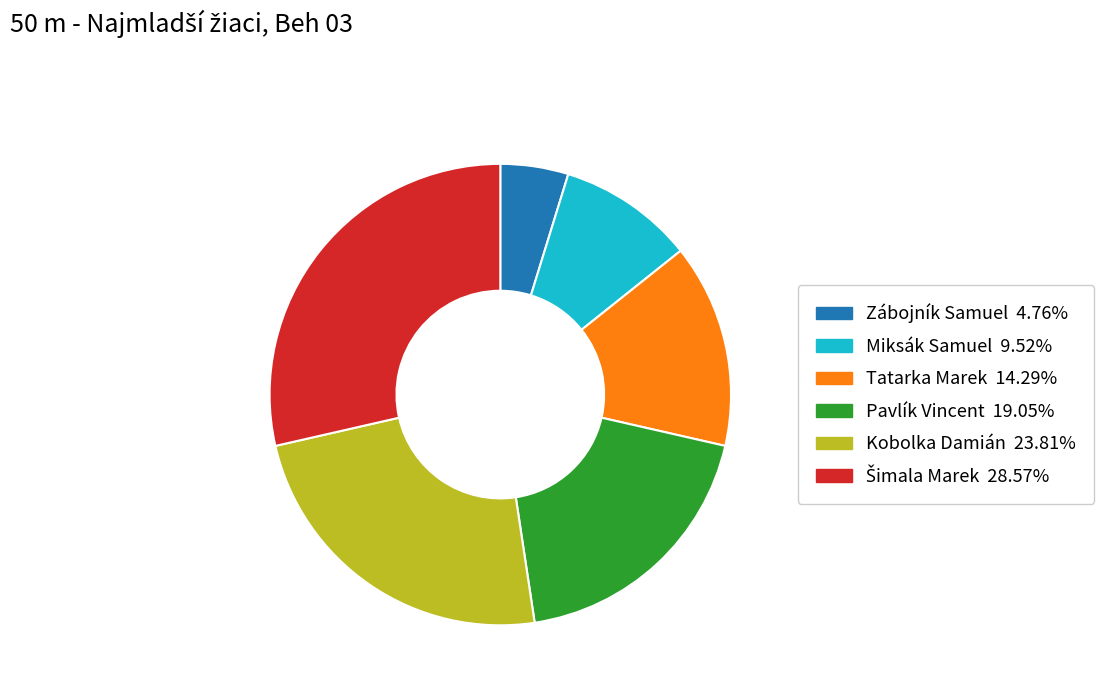

How many slices are in this pie chart?

6